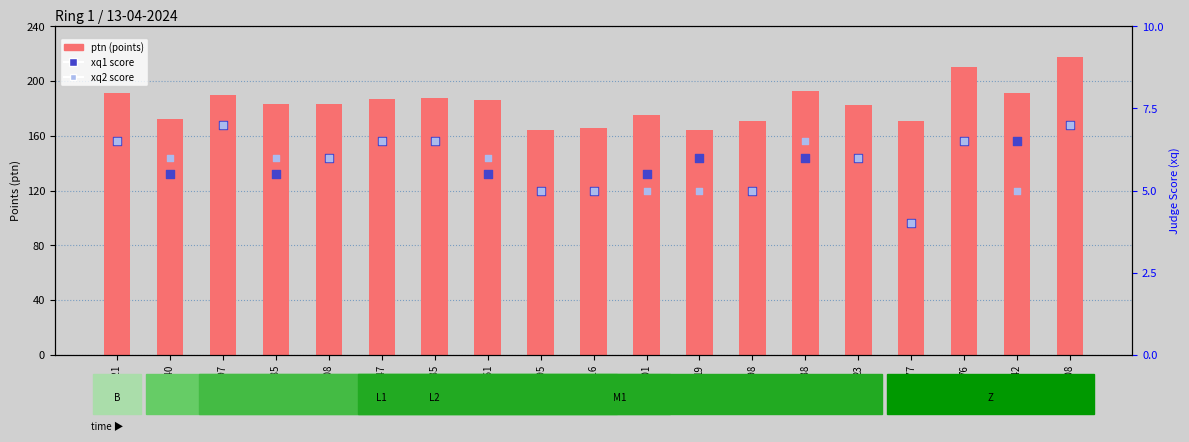

What is the total value across all series at 498?

180.5